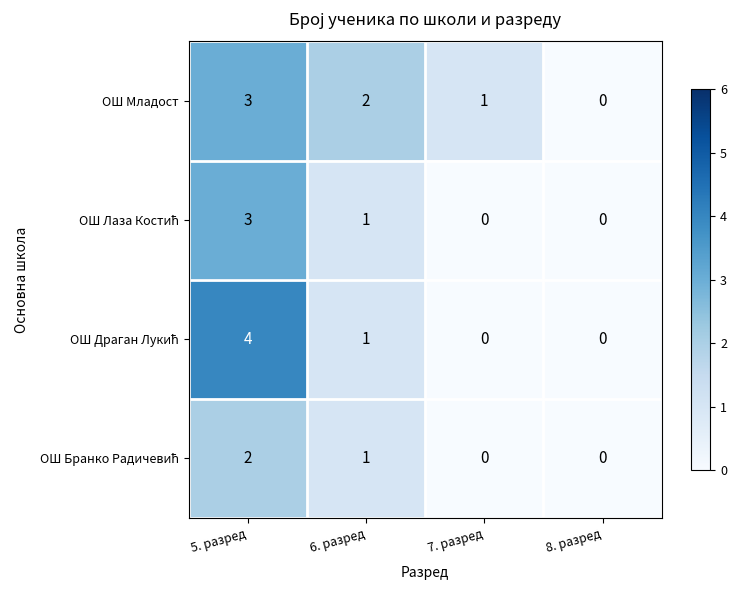

Which label corresponds to the largest value in the chart?

5. разред